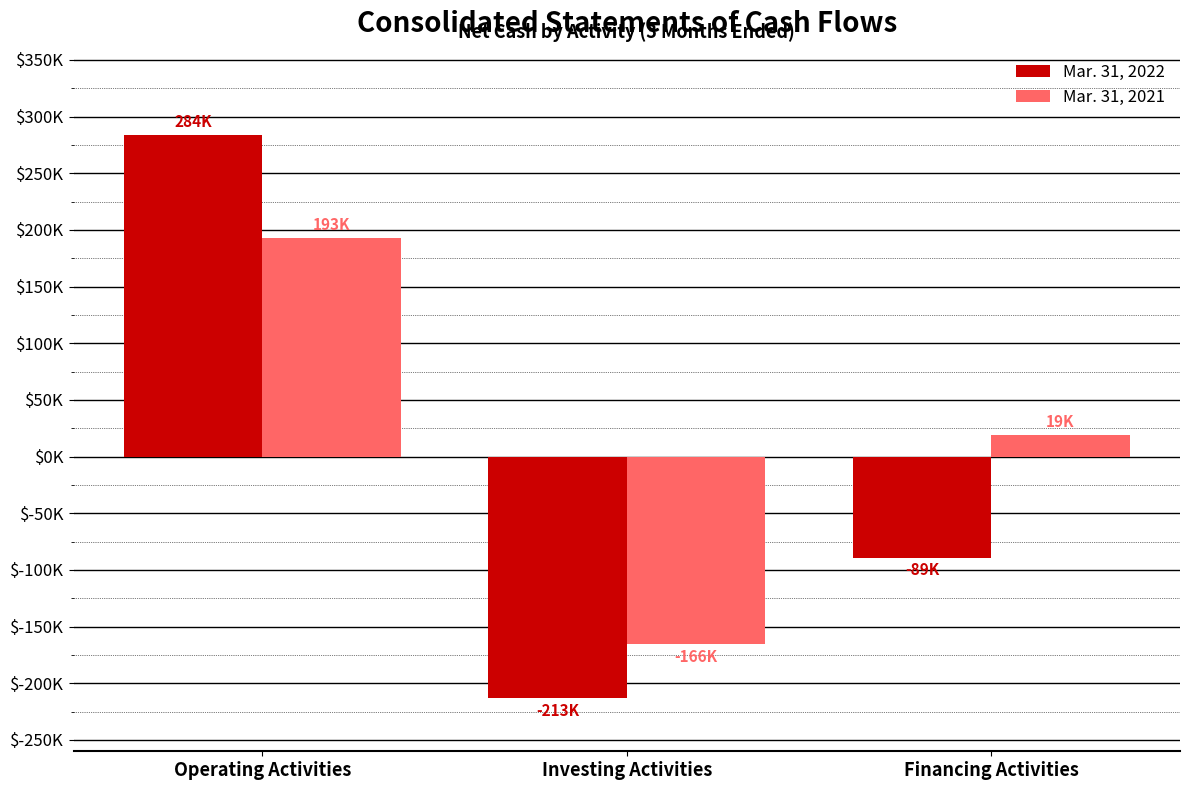

What is the value of the Mar. 31, 2022 bar at the 1st from the left?

284039